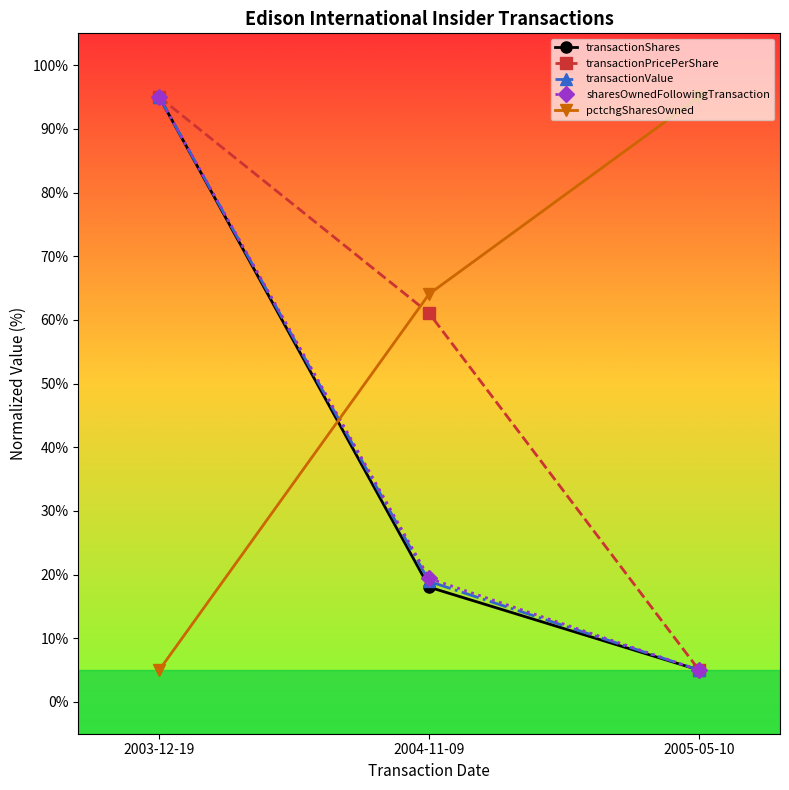

Reading left to right, what are all the values shown in this chart?

transactionShares: 2003-12-19=95.0	2004-11-09=18.0	2005-05-10=5.0
transactionPricePerShare: 2003-12-19=95.0	2004-11-09=61.0	2005-05-10=5.0
transactionValue: 2003-12-19=95.0	2004-11-09=18.9	2005-05-10=5.0
sharesOwnedFollowingTransaction: 2003-12-19=95.0	2004-11-09=19.4	2005-05-10=5.0
pctchgSharesOwned: 2003-12-19=5.0	2004-11-09=64.1	2005-05-10=95.0